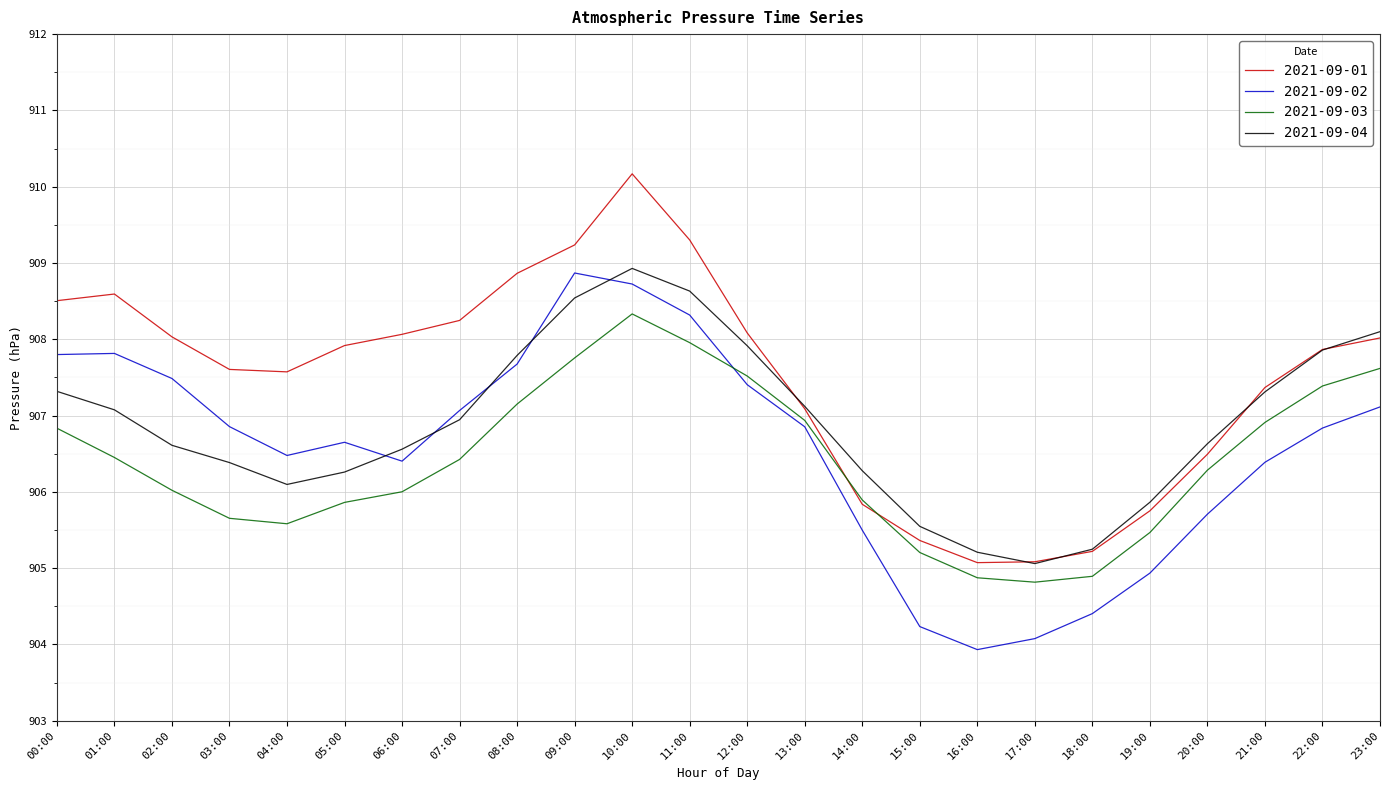

What are all the series names shown in the legend?

2021-09-01, 2021-09-02, 2021-09-03, 2021-09-04